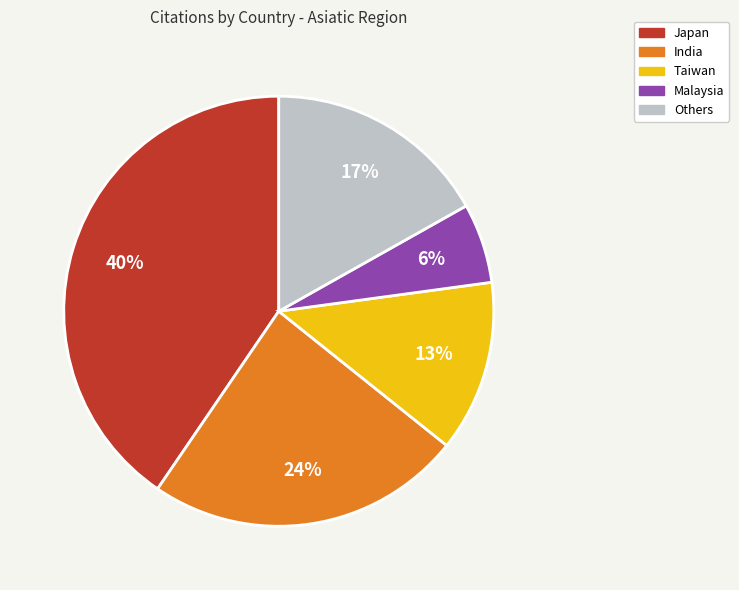

Is there a majority slice in this chart?

No